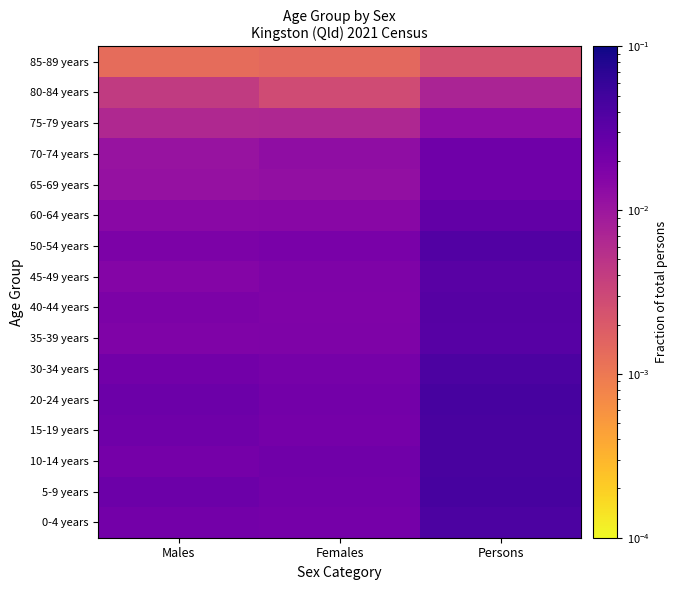

Reading left to right, transcribe all the data shown in this chart.

0-4 years: Males=0.0	Females=0.0	Persons=0.0
5-9 years: Males=0.0	Females=0.0	Persons=0.0
10-14 years: Males=0.0	Females=0.0	Persons=0.0
15-19 years: Males=0.0	Females=0.0	Persons=0.0
20-24 years: Males=0.0	Females=0.0	Persons=0.0
30-34 years: Males=0.0	Females=0.0	Persons=0.0
35-39 years: Males=0.0	Females=0.0	Persons=0.0
40-44 years: Males=0.0	Females=0.0	Persons=0.0
45-49 years: Males=0.0	Females=0.0	Persons=0.0
50-54 years: Males=0.0	Females=0.0	Persons=0.0
60-64 years: Males=0.0	Females=0.0	Persons=0.0
65-69 years: Males=0.0	Females=0.0	Persons=0.0
70-74 years: Males=0.0	Females=0.0	Persons=0.0
75-79 years: Males=0.0	Females=0.0	Persons=0.0
80-84 years: Males=0.0	Females=0.0	Persons=0.0
85-89 years: Males=0.0	Females=0.0	Persons=0.0